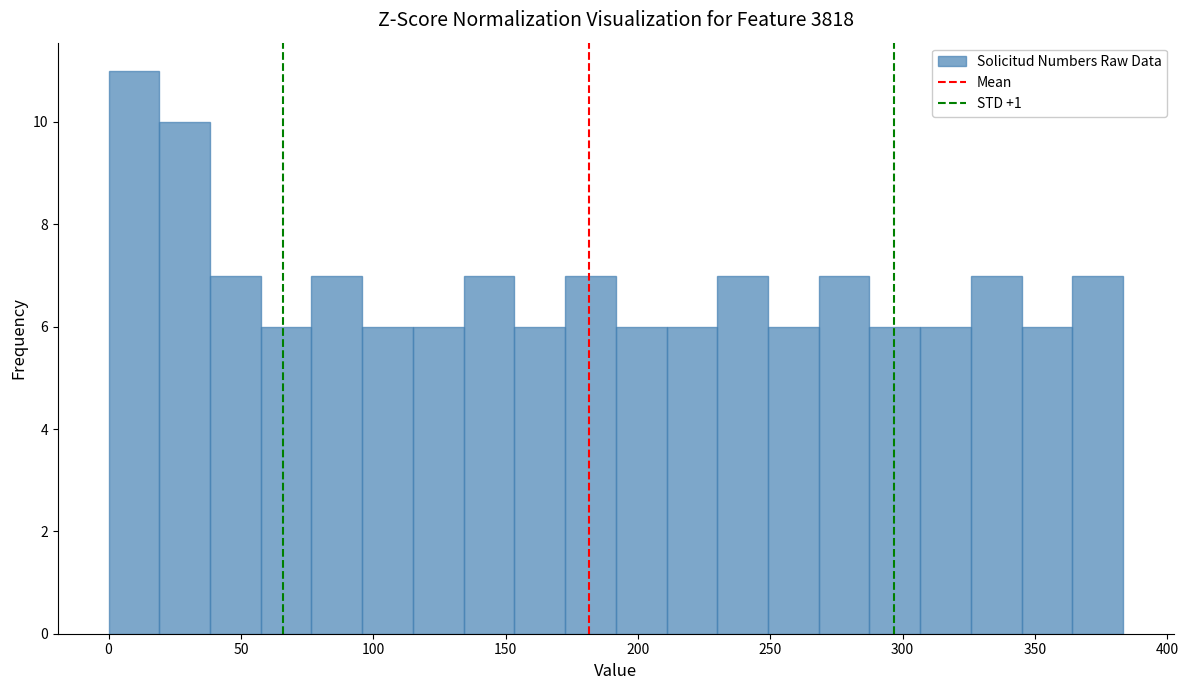

Read against the x-axis, roughly where is the centre of the tallest bar?

10